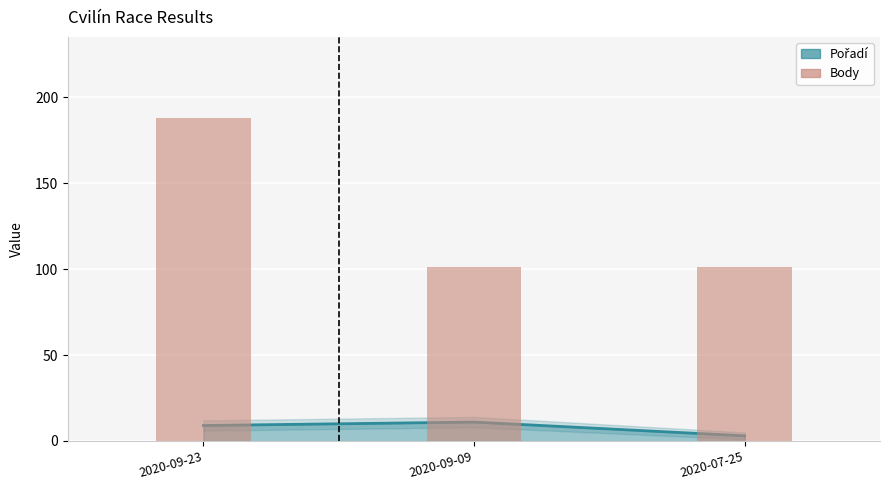

Are the bars grouped side by side (vs. stacked)?

No